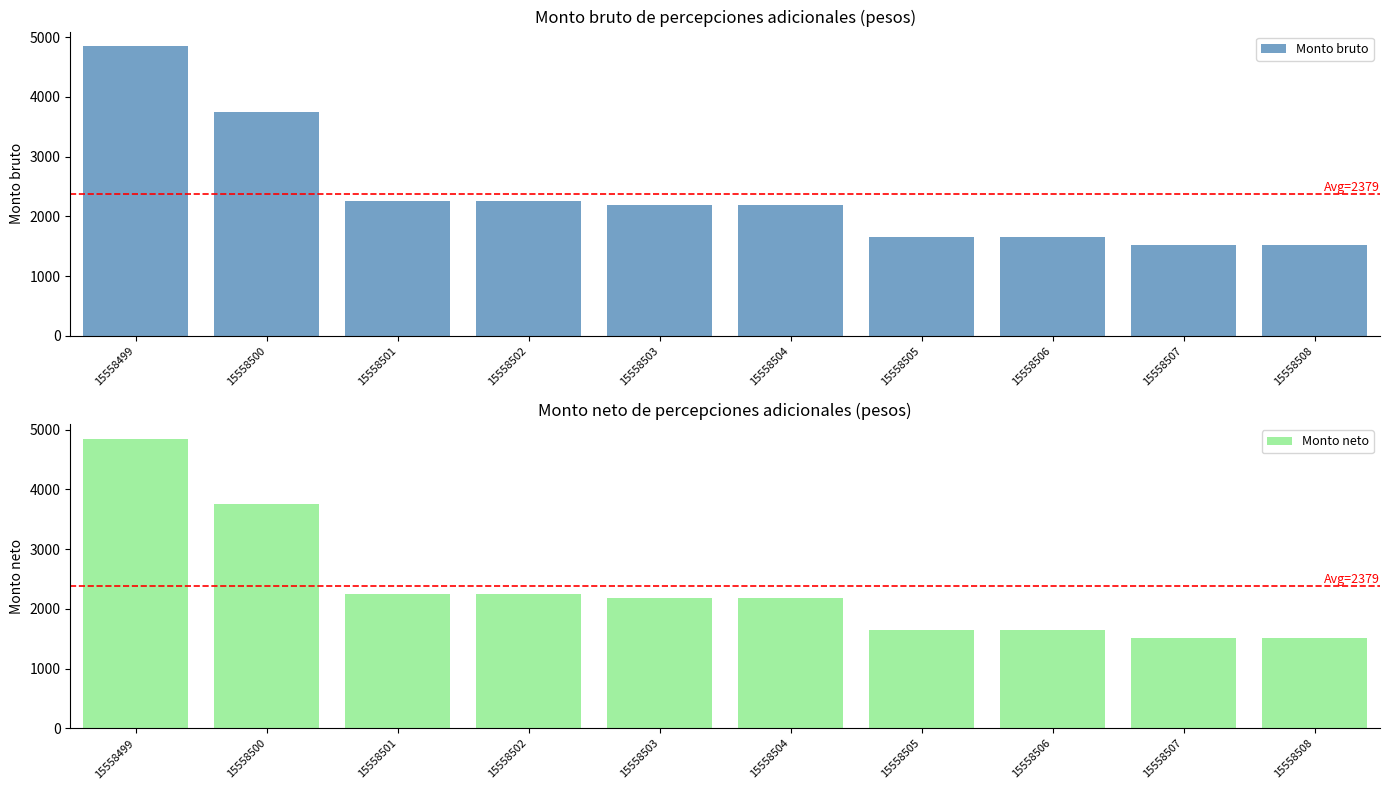

Count the number of categories in the chart.

10